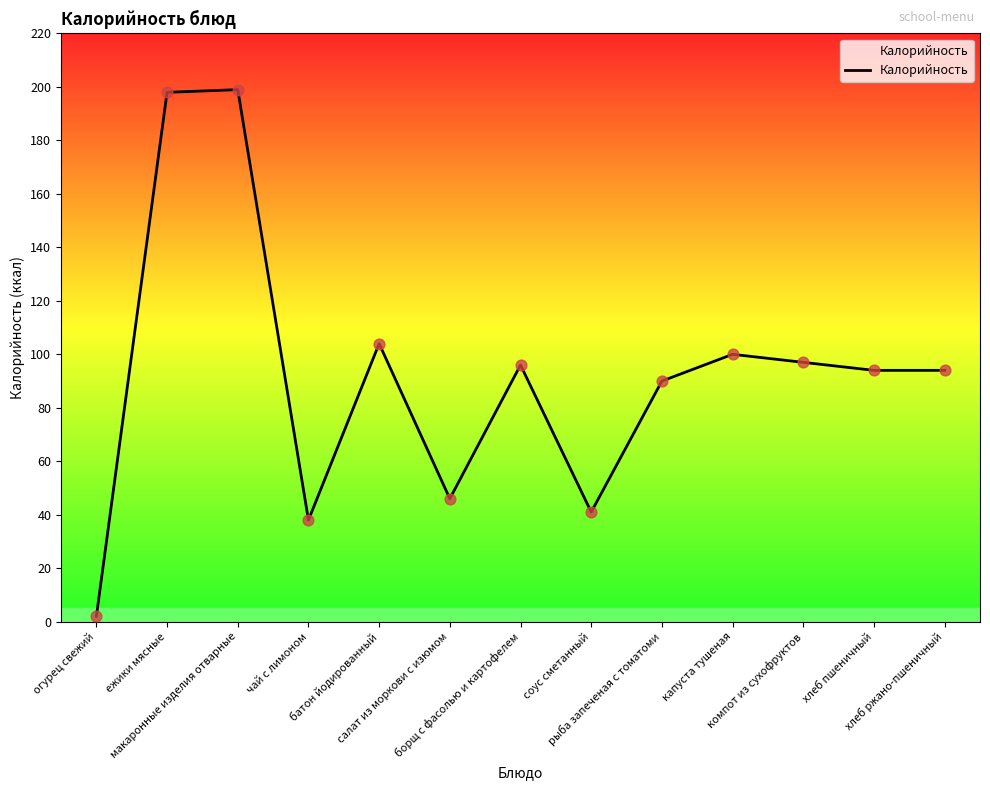

Between чай с лимоном and салат из моркови с изюмом, which is larger?

салат из моркови с изюмом